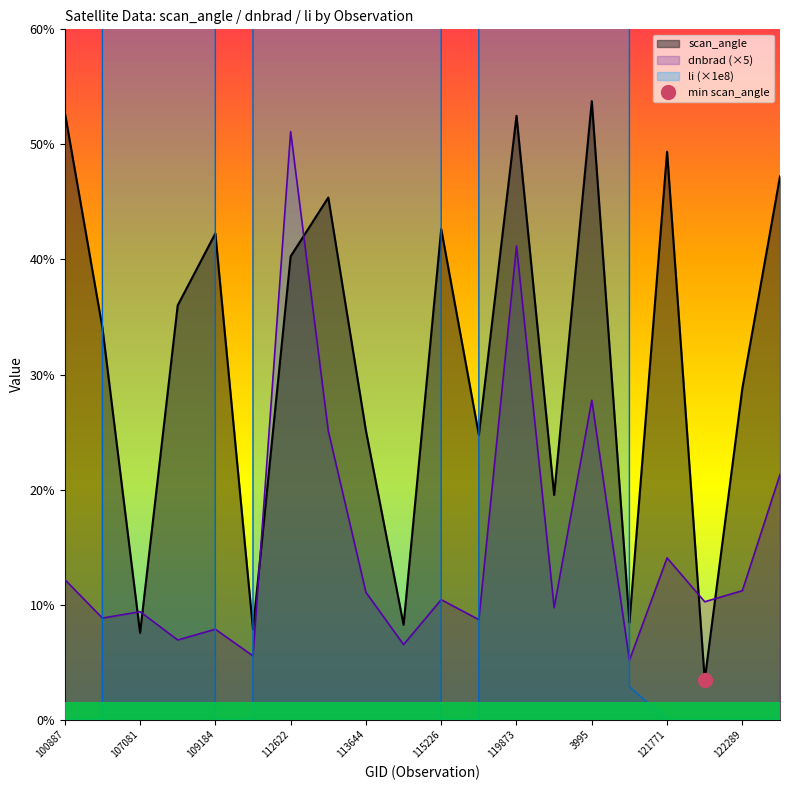

The scan_angle series shows 28.8 at 122289. True or false?

True